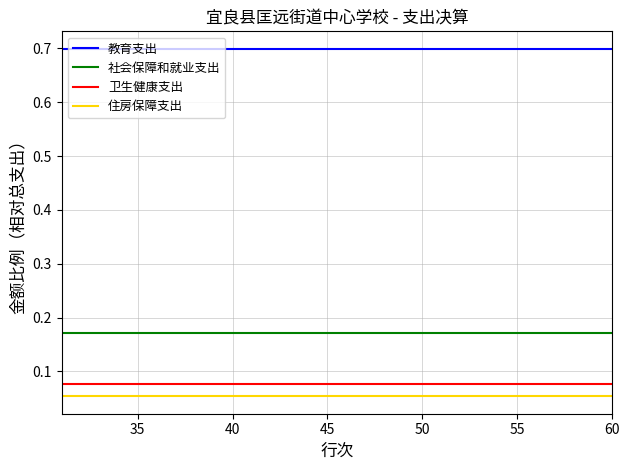

What are all the series names shown in the legend?

教育支出, 社会保障和就业支出, 卫生健康支出, 住房保障支出